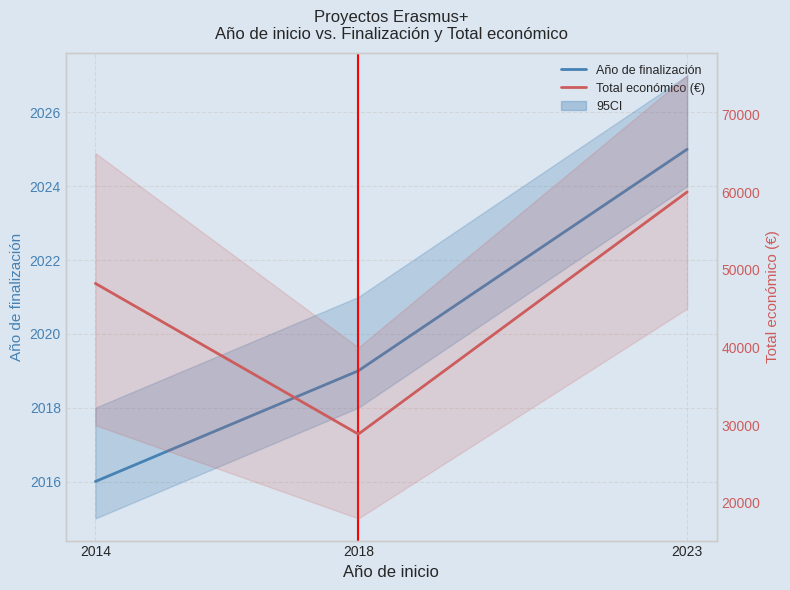

The value of Total económico at 2023 is 105487. True or false?

False